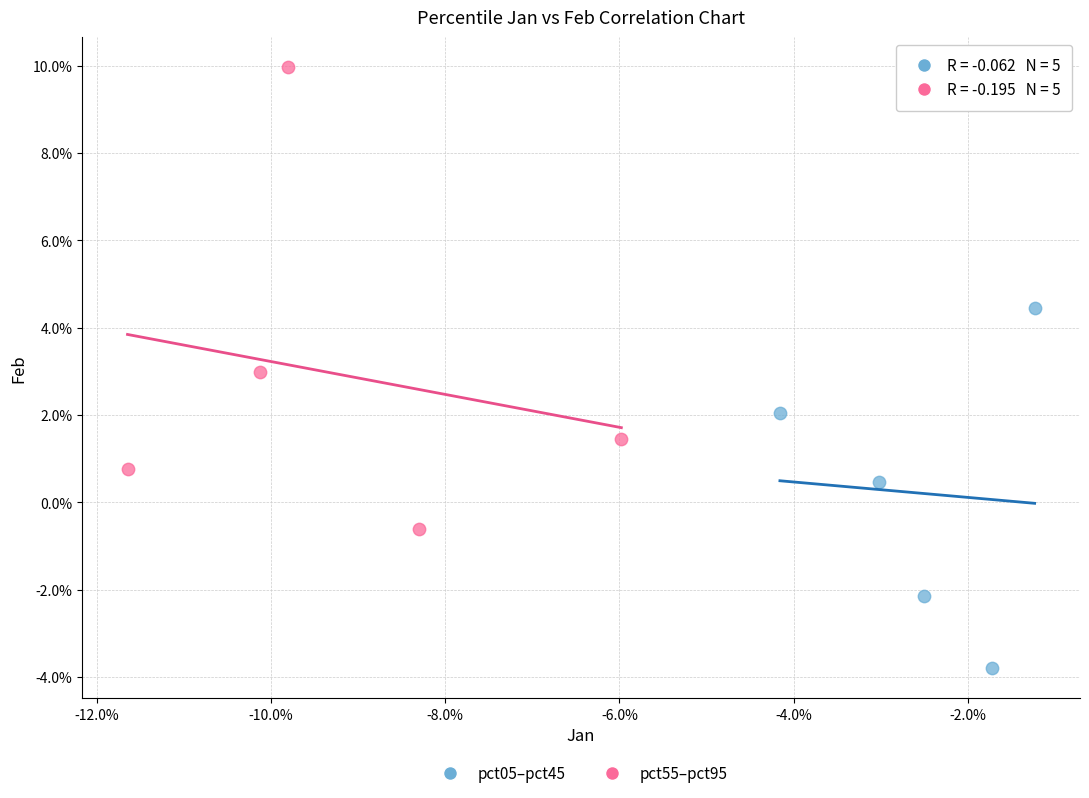

What are all the series names shown in the legend?

pct05–pct45, pct55–pct95